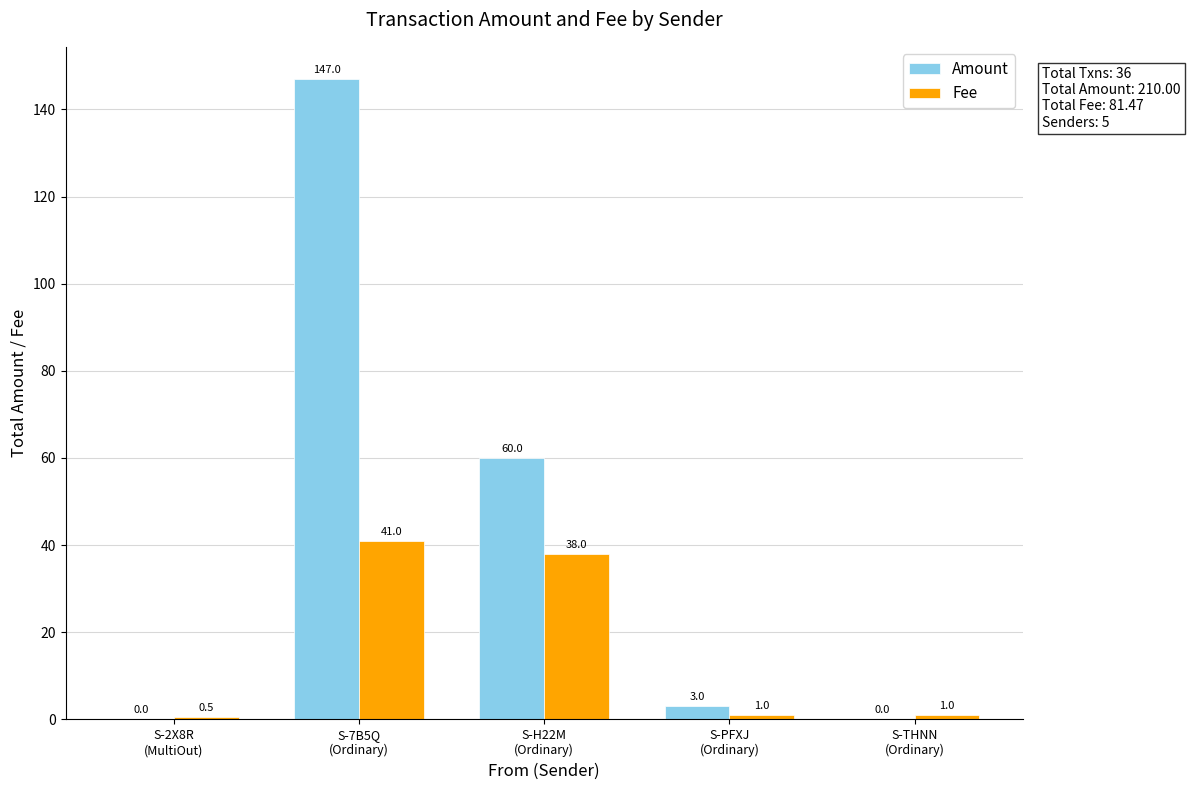

What is the highest value of the Amount series?

147.0